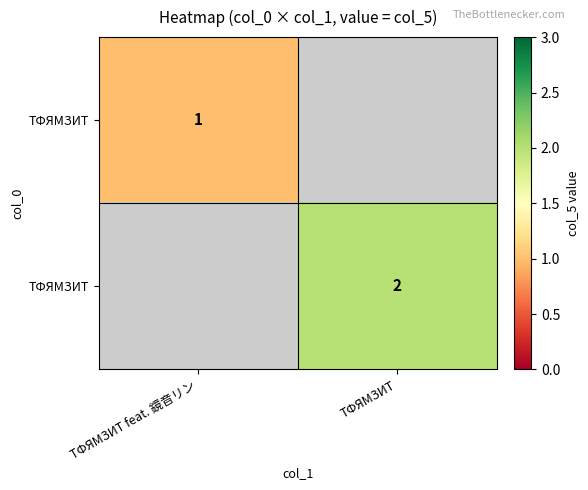

True or false: TФЯMЗИT has a value of 1 at TФЯMЗИT feat. 鏡音リン.

True